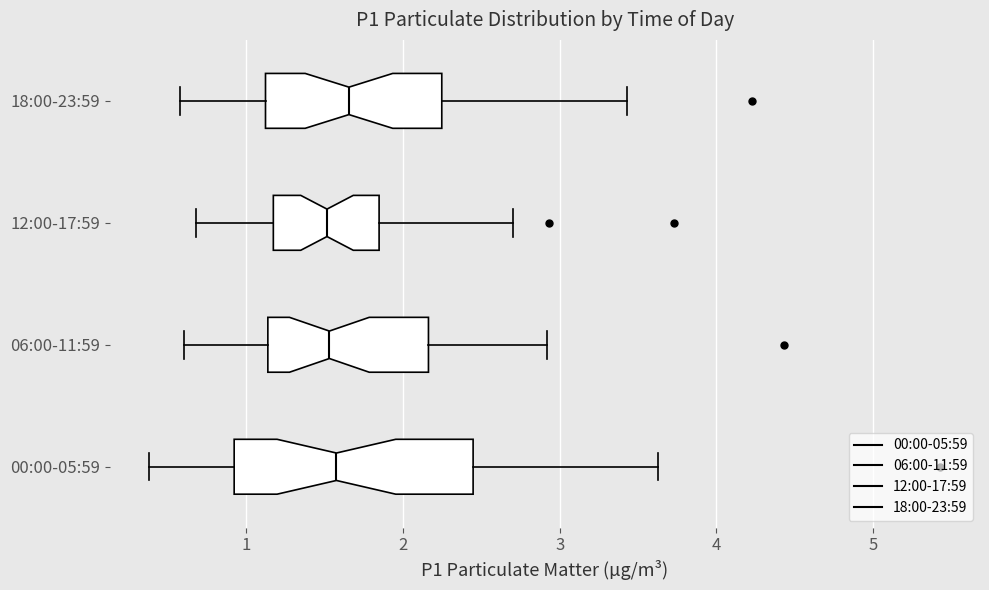

Which box is the widest, from its left edge to its right edge?

00:00-05:59